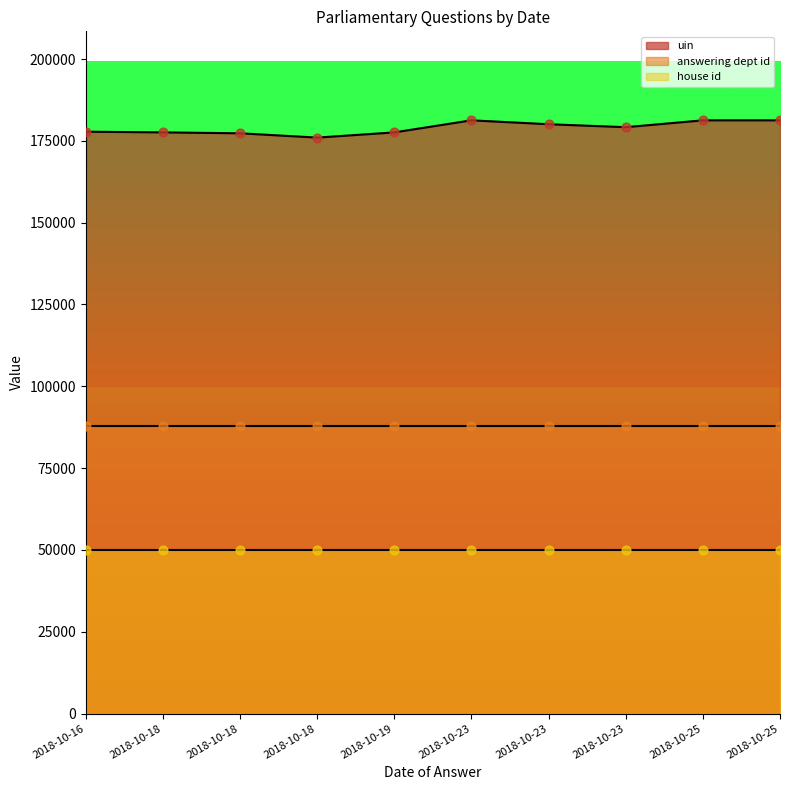

Is the value of uin at 2018-10-18 greater than the value of answering dept id at 2018-10-23?

Yes